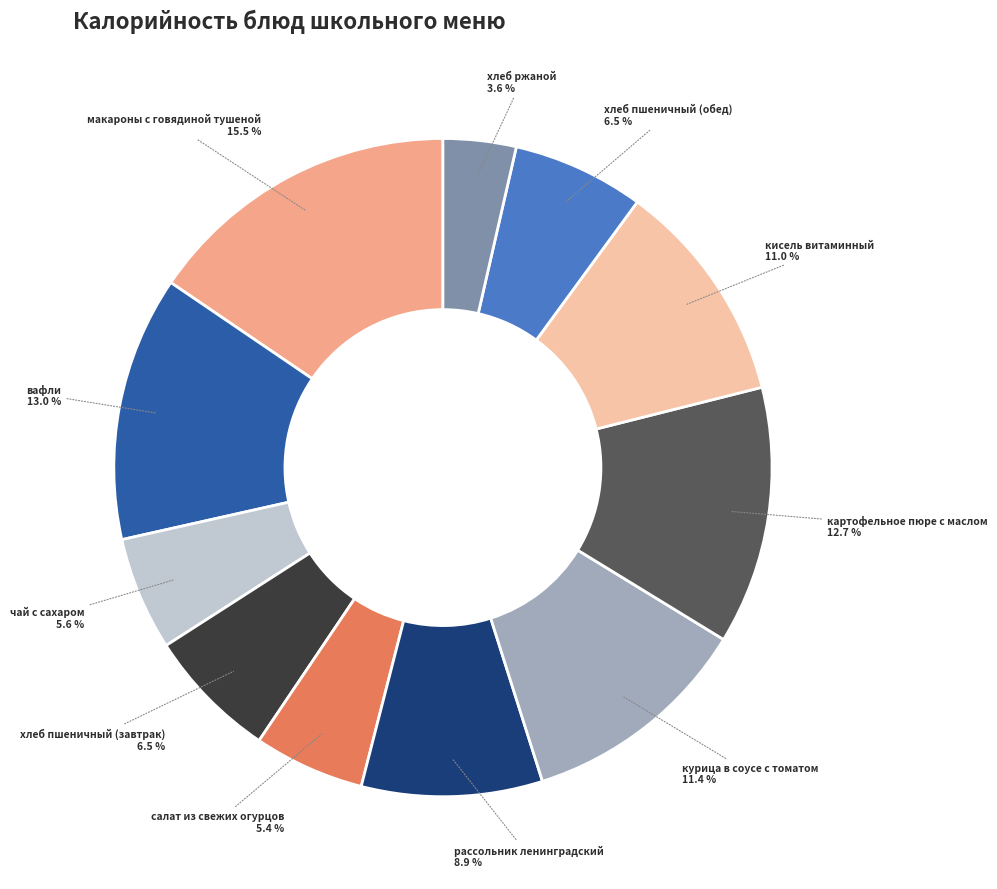

Is there any slice that represents more than half of the pie?

No